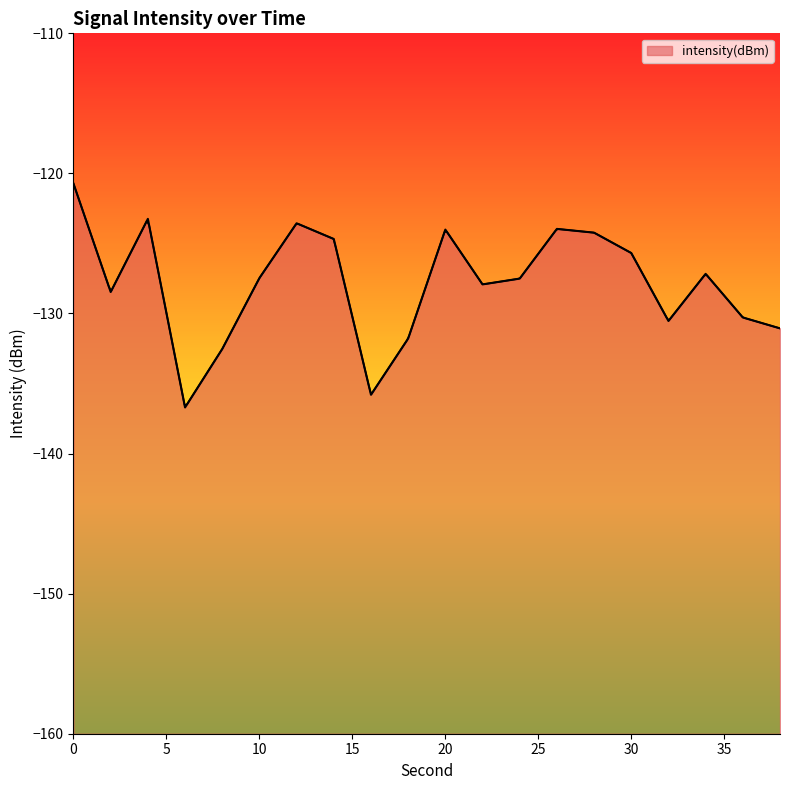

Is it true that the value at 34 is -224.9?

False